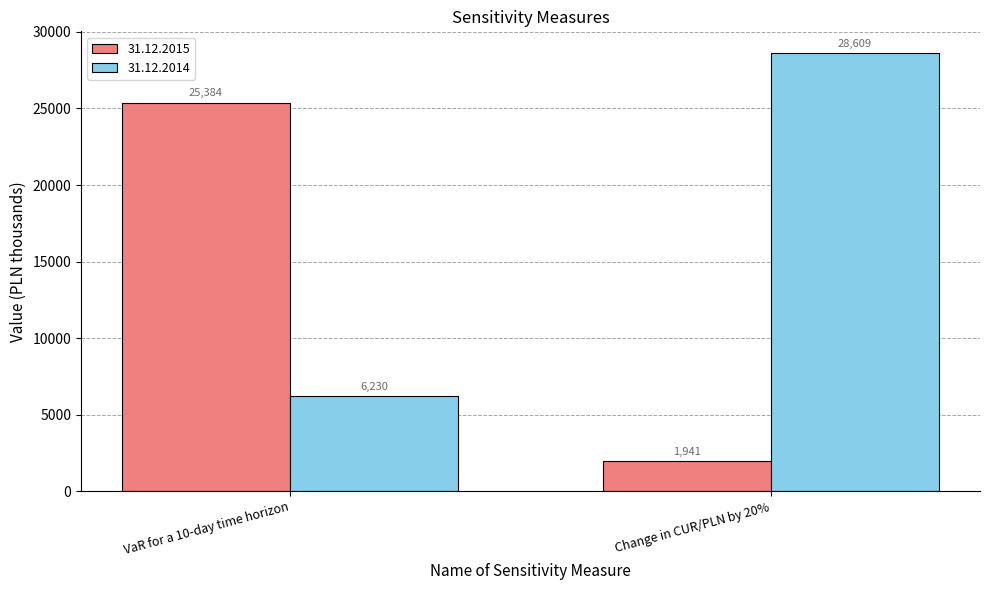

Which series has the largest total across all categories?

31.12.2014